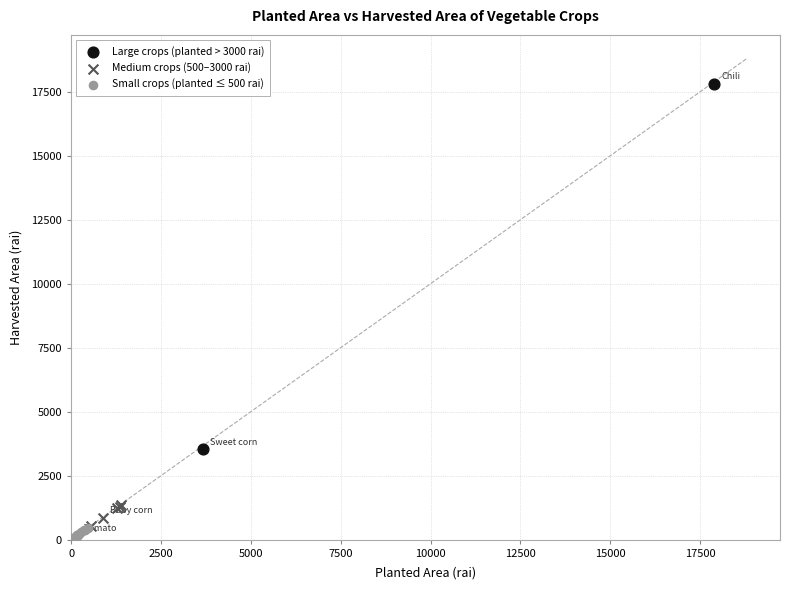

Which series reaches the minimum Y coordinate?

Small crops (planted ≤ 500 rai)